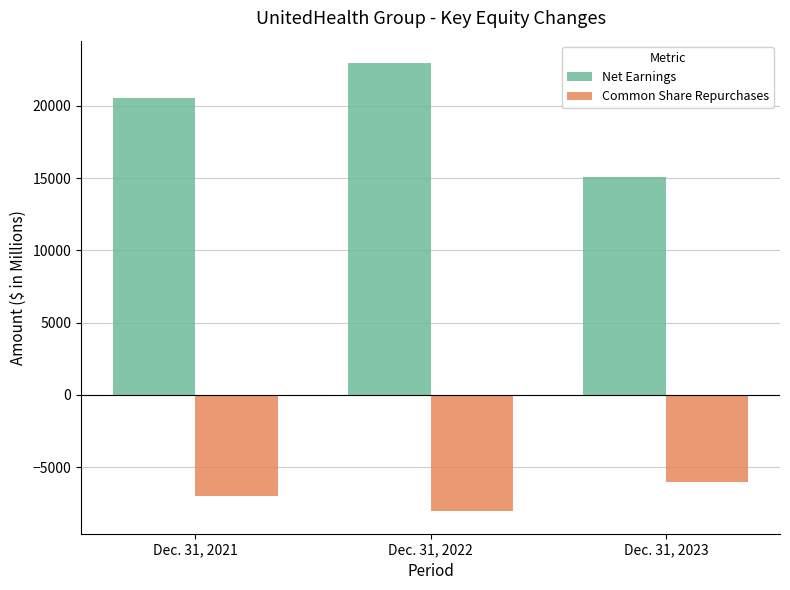

How many groups of bars are there?

3